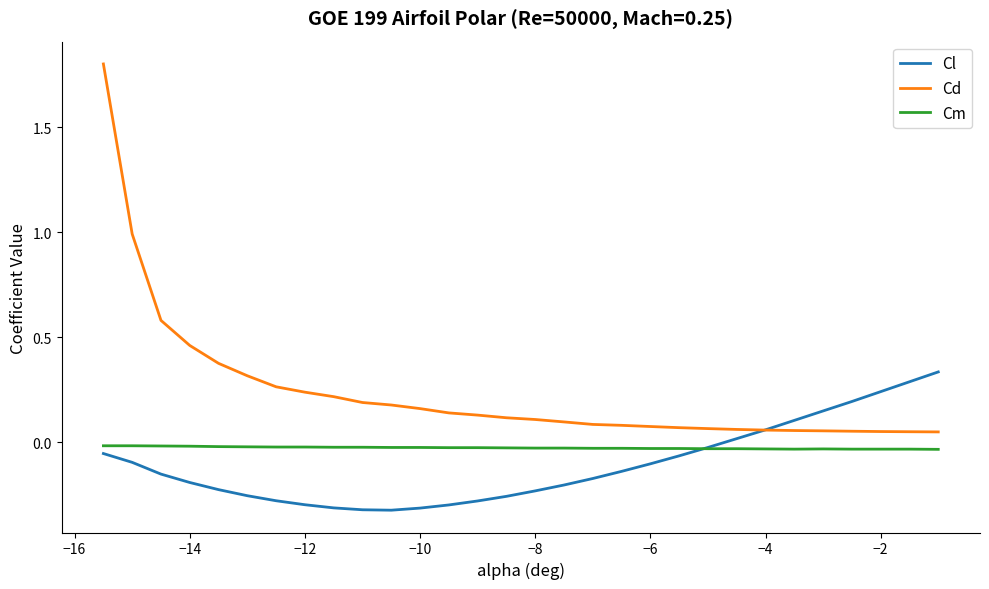

What is the maximum value for Cd?

1.8